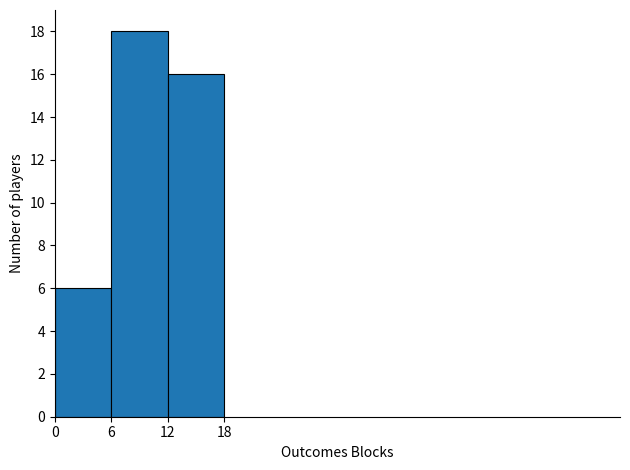

Reading left to right, list every bar in this chart as the range it spans on the x-axis followed by its height. The values are not printed on the chart, so give them approximately, as read against the axis.

0 to 6: 6
6 to 12: 18
12 to 18: 16